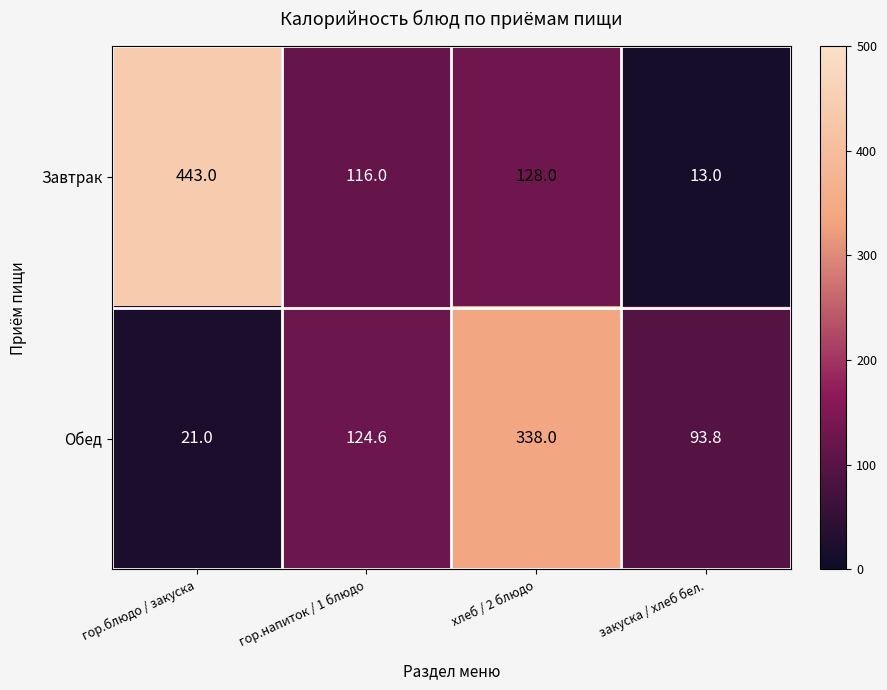

Count the number of data series in this chart.

2